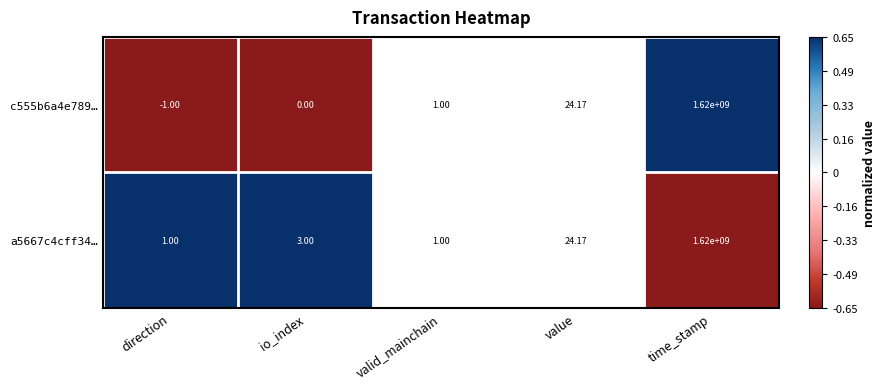

Which series has the largest range (max minus min)?

c555b6a4e789…